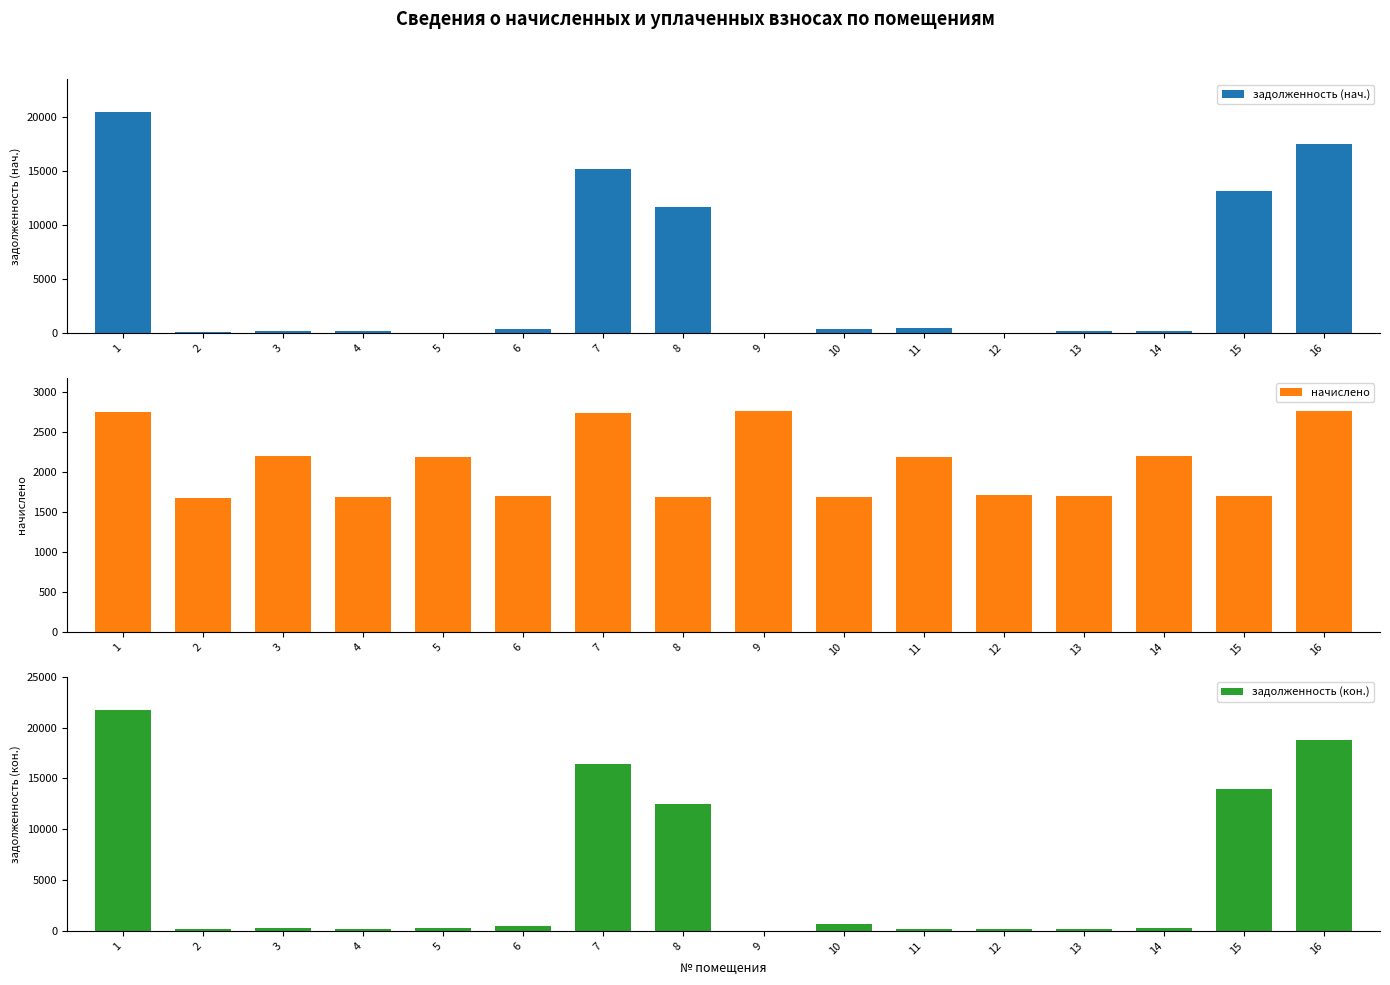

Reading right to left, list all the values displayed in this chart.

задолженность (нач.): 16=17500.3	15=13115.8	14=244.3	13=189.2	12=0.0	11=479.0	10=361.6	9=0.0	8=11722.7	7=15178.5	6=376.6	5=0.0	4=187.6	3=246.4	2=169.1	1=20446.5
начислено: 16=2766.6	15=1698.1	14=2199.0	13=1702.9	12=1712.4	11=2189.4	10=1693.3	9=2761.8	8=1688.6	7=2738.0	6=1698.1	5=2184.7	4=1688.6	3=2208.5	2=1679.0	1=2752.3
задолженность (кон.): 16=18758.5	15=13930.3	14=244.3	13=189.2	12=171.2	11=235.8	10=721.9	9=0.0	8=12509.8	7=16382.6	6=442.5	5=242.7	4=187.6	3=246.4	2=169.1	1=21752.6